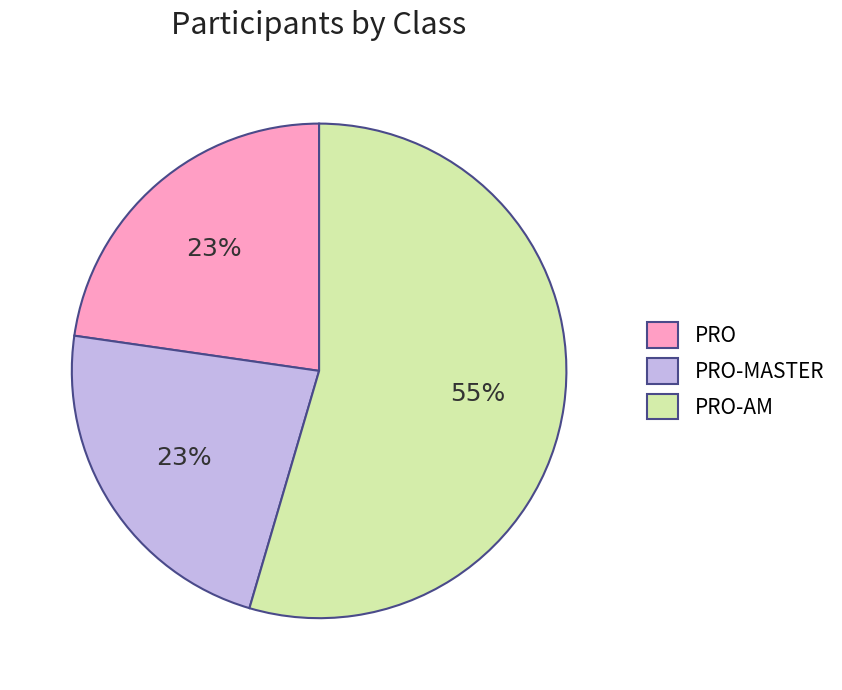

Do PRO and PRO-MASTER together represent more than half of the pie?

No